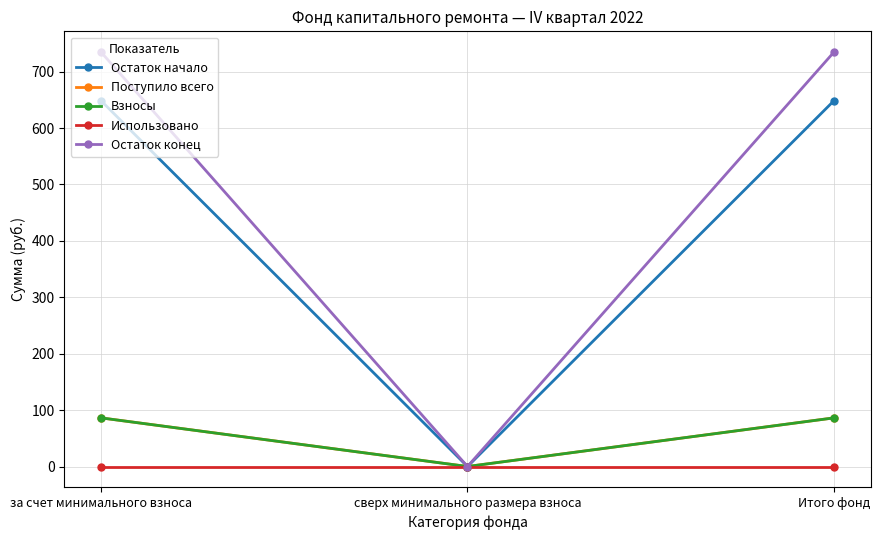

How many lines are shown in the chart?

5